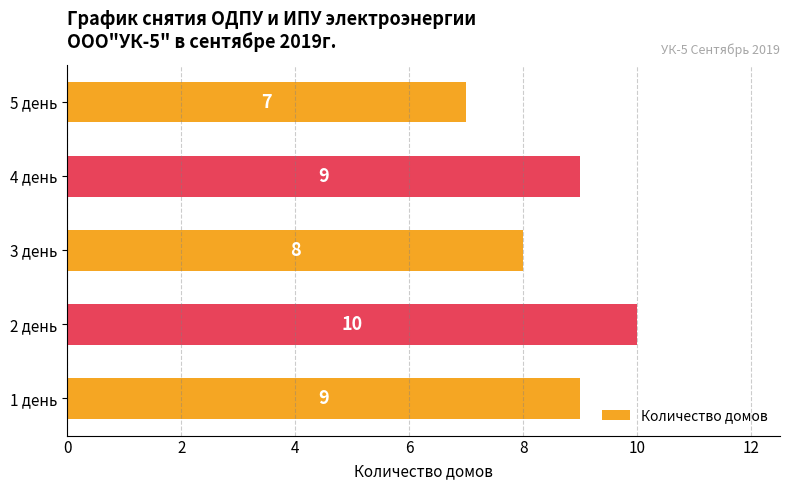

What is the difference between the second highest and minimum values?

2